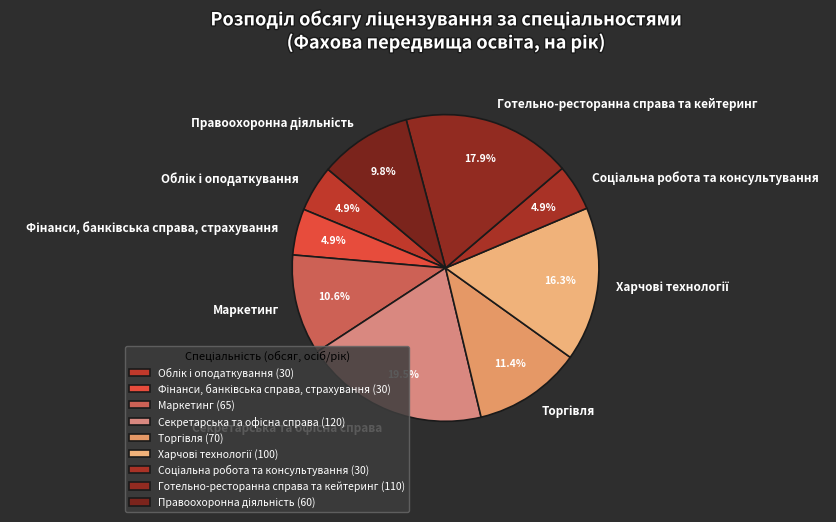

Does Маркетинг account for over 50% of the chart?

No